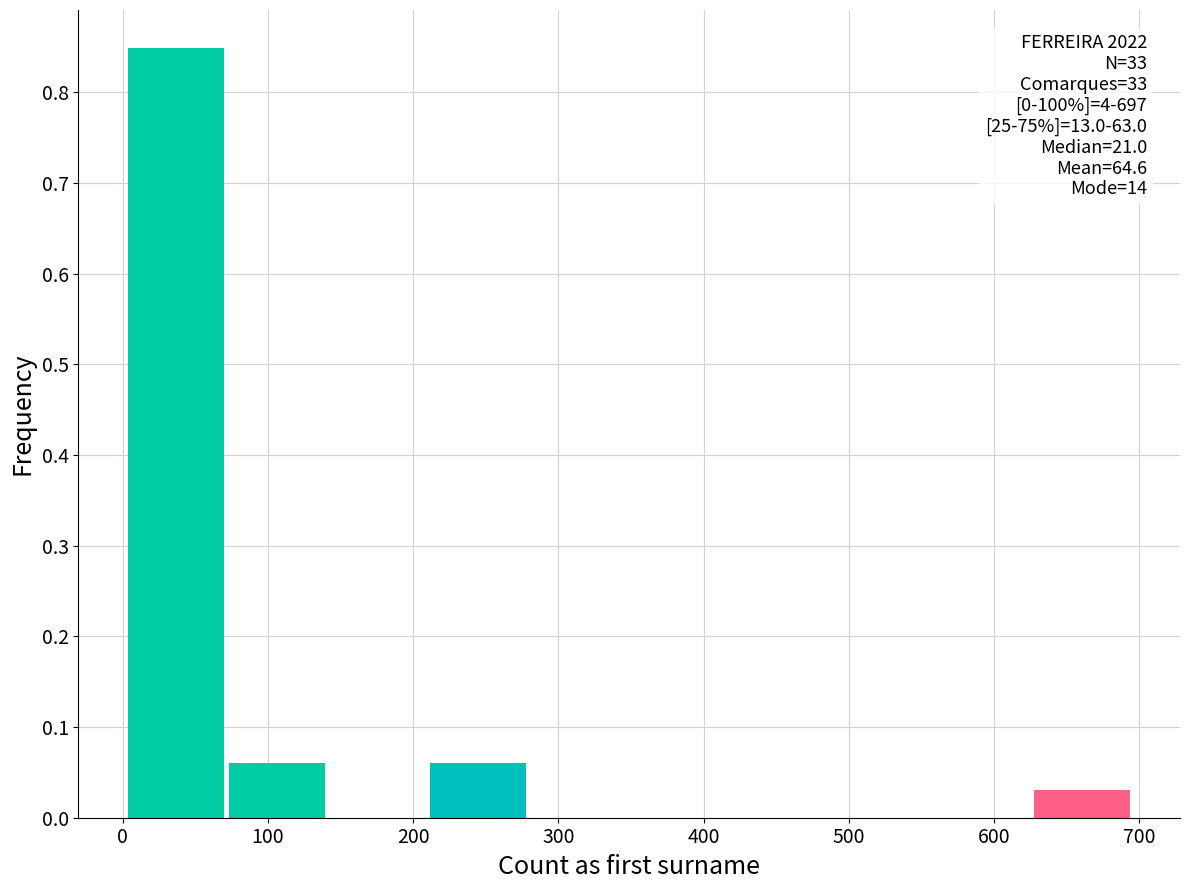

Which range on the x-axis has the tallest bar?

0 to 70